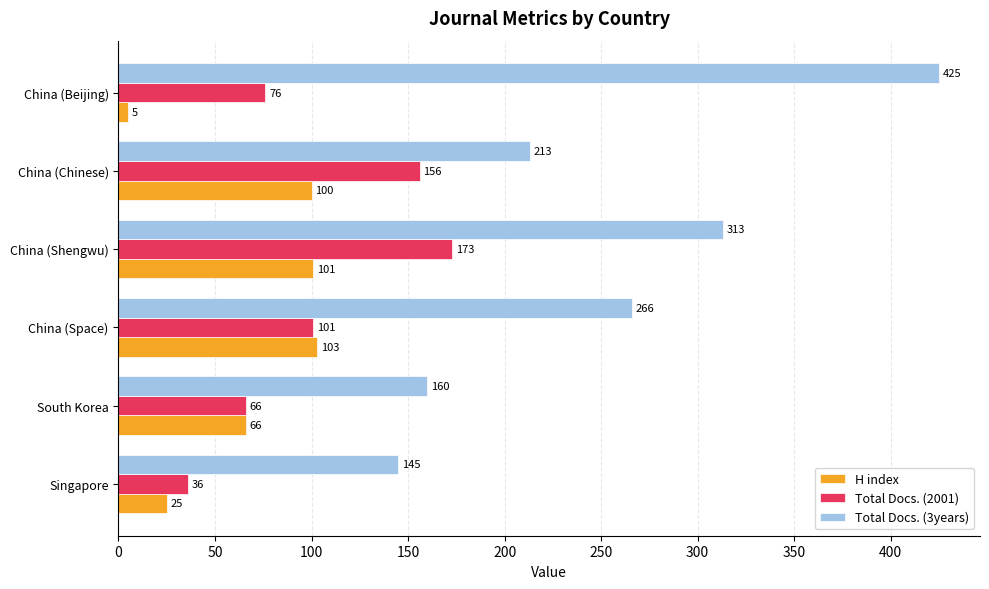

What is the approximate value of Total Docs. (2001) at South Korea?

66